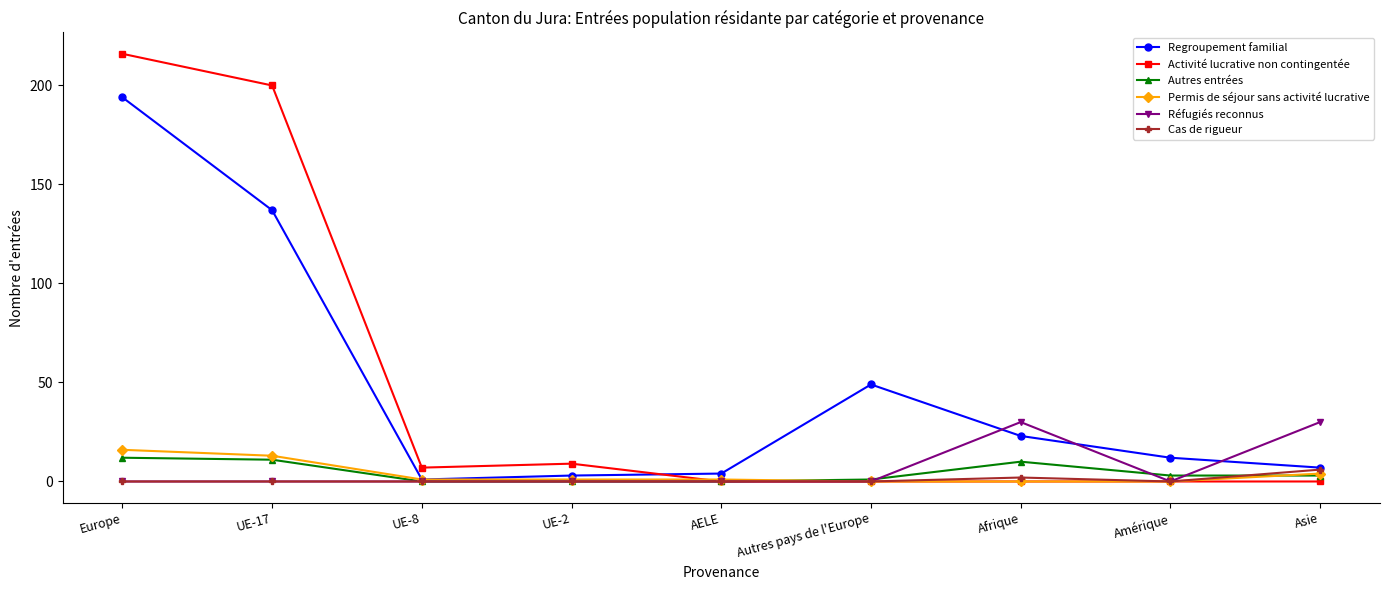

What are all the series names shown in the legend?

Regroupement familial, Activité lucrative non contingentée, Autres entrées, Permis de séjour sans activité lucrative, Réfugiés reconnus, Cas de rigueur